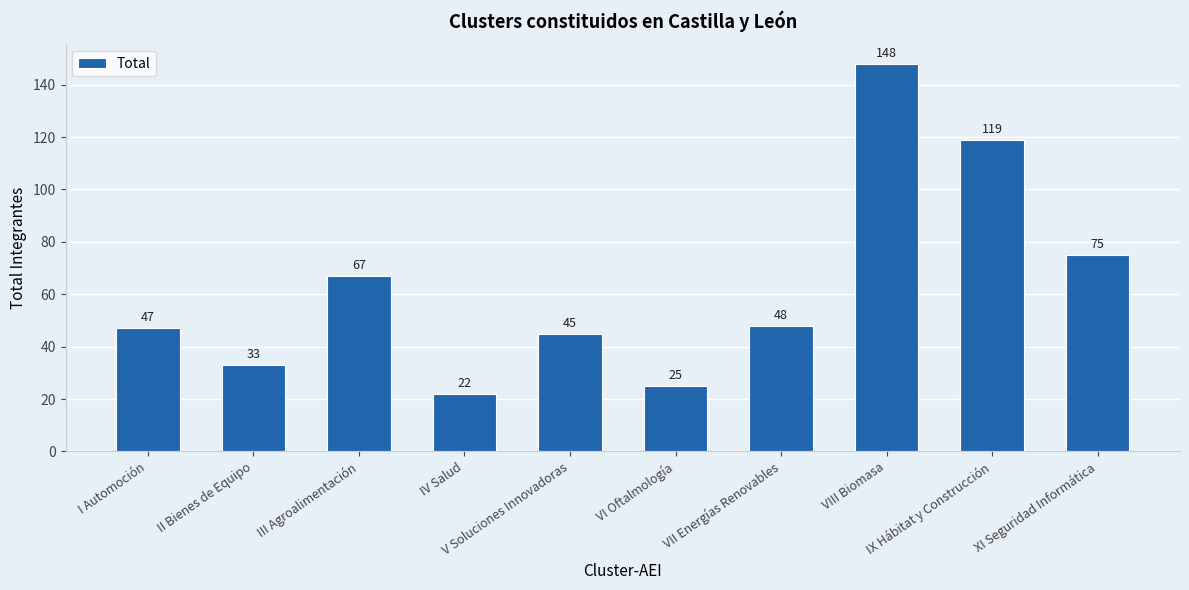

Rank the categories by value from highest to lowest.

VIII Biomasa, IX Hábitat y Construcción, XI Seguridad Informática, III Agroalimentación, VII Energías Renovables, I Automoción, V Soluciones Innovadoras, II Bienes de Equipo, VI Oftalmología, IV Salud